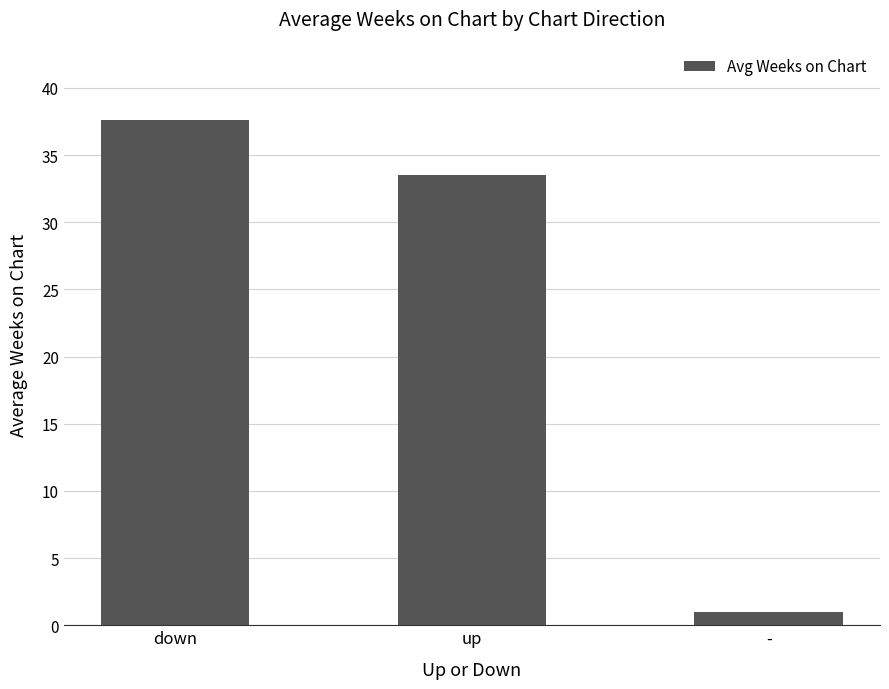

Rank the categories by value from lowest to highest.

-, up, down